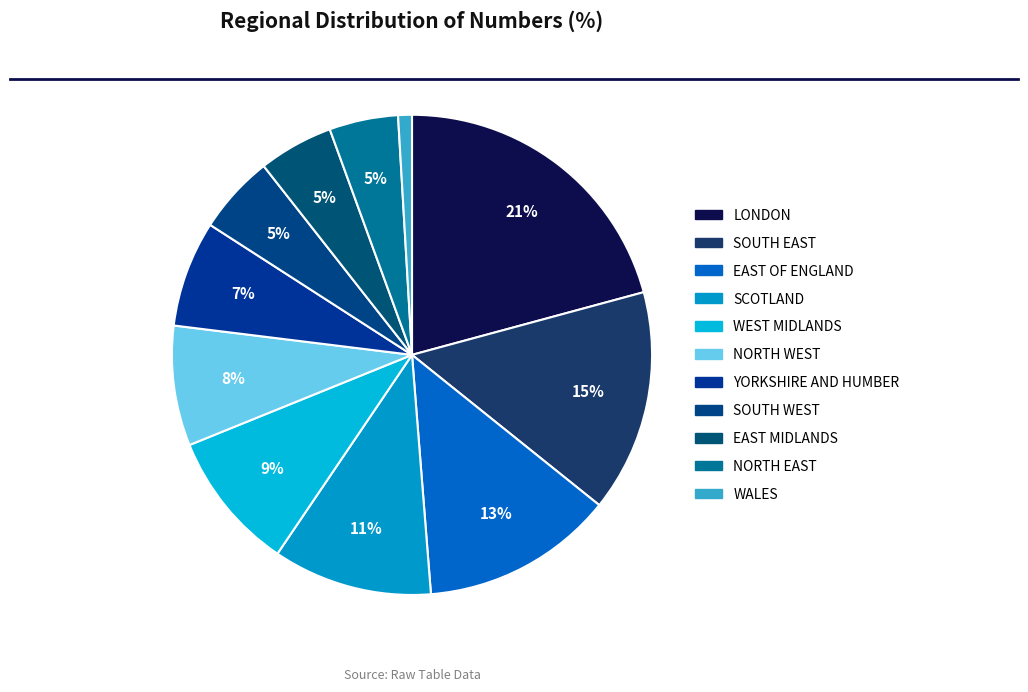

Combined, do YORKSHIRE AND HUMBER and WEST MIDLANDS account for over 50%?

No